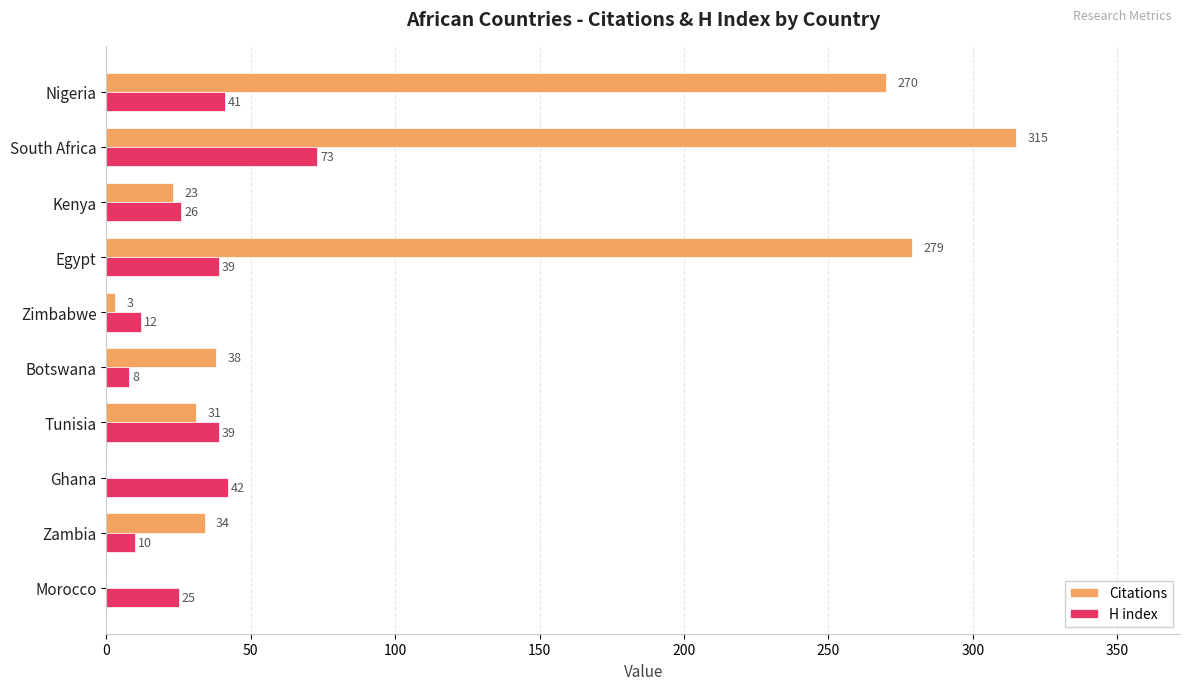

Which series changed the most between Botswana and South Africa?

Citations